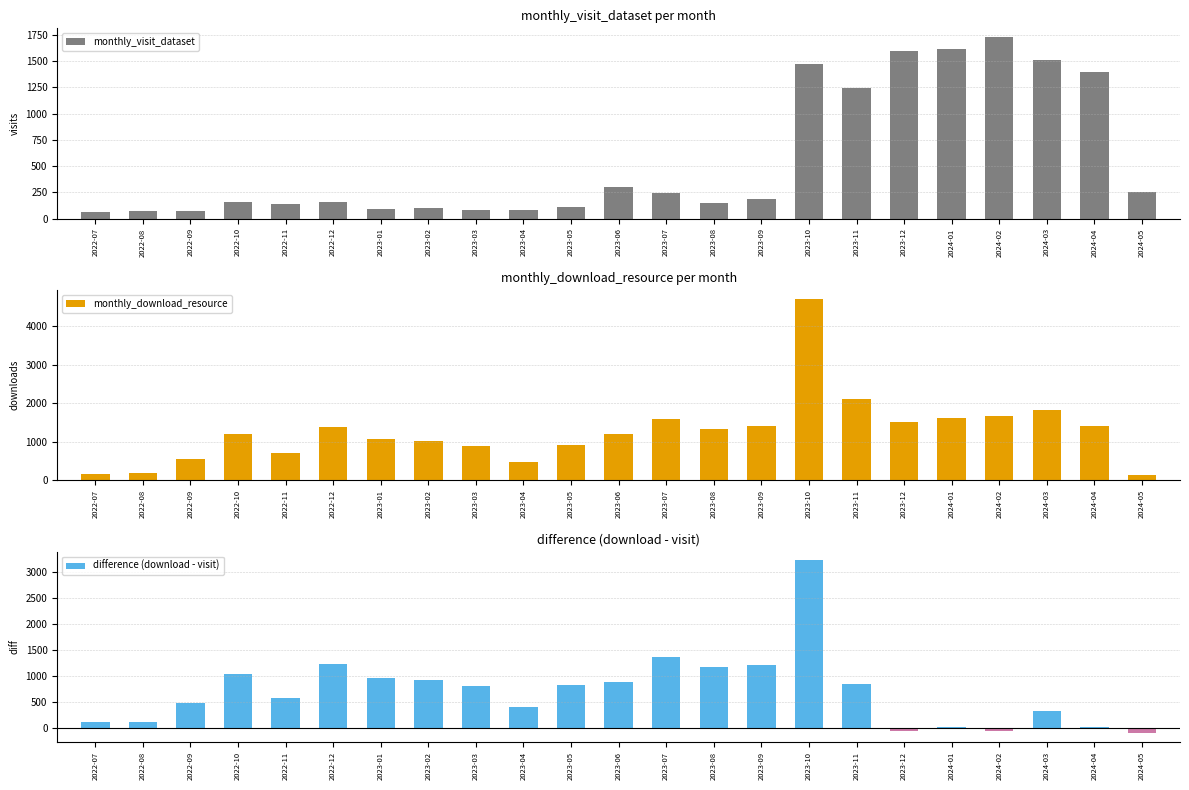

Where is monthly_visit_dataset nearest to the value 893?

2023-11